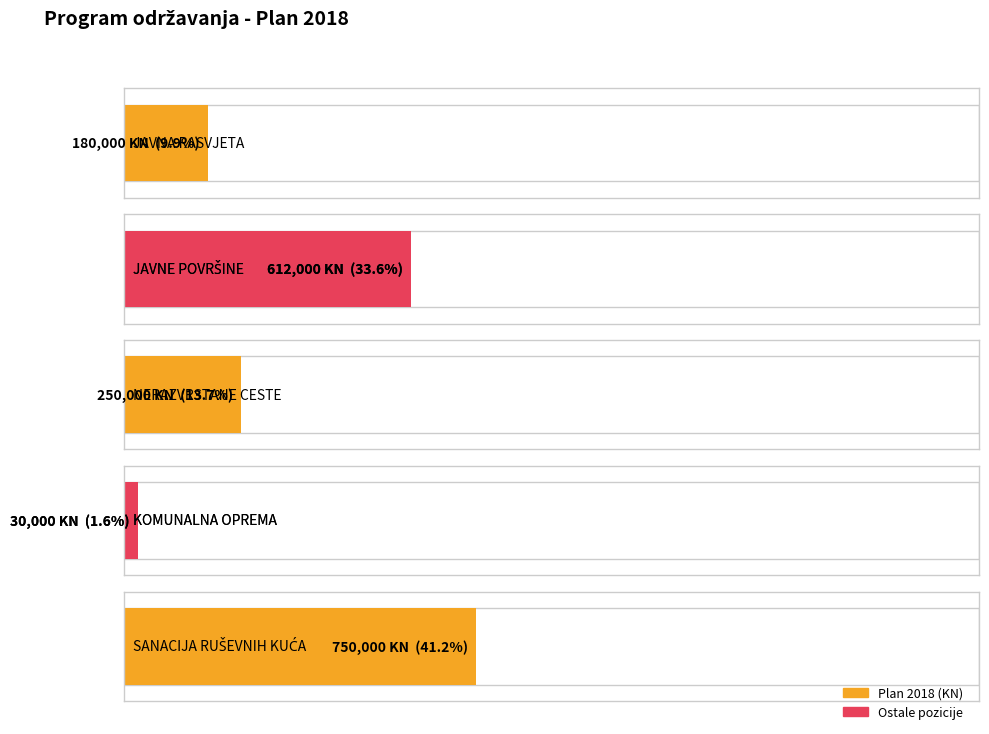

Reading left to right, list all the values displayed in this chart.

ODRŽAVANJE JAVNE RASVJETE=180000	ODRŽAVANJE JAVNIH POVRŠINA=612000	ODRŽAVANJE NERAZVRSTANIH CESTA=250000	NABAVA KOMUNALNE OPREME=30000	SANACIJA RUŠEVNIH KUĆA I STARE AMBULANTE=750000